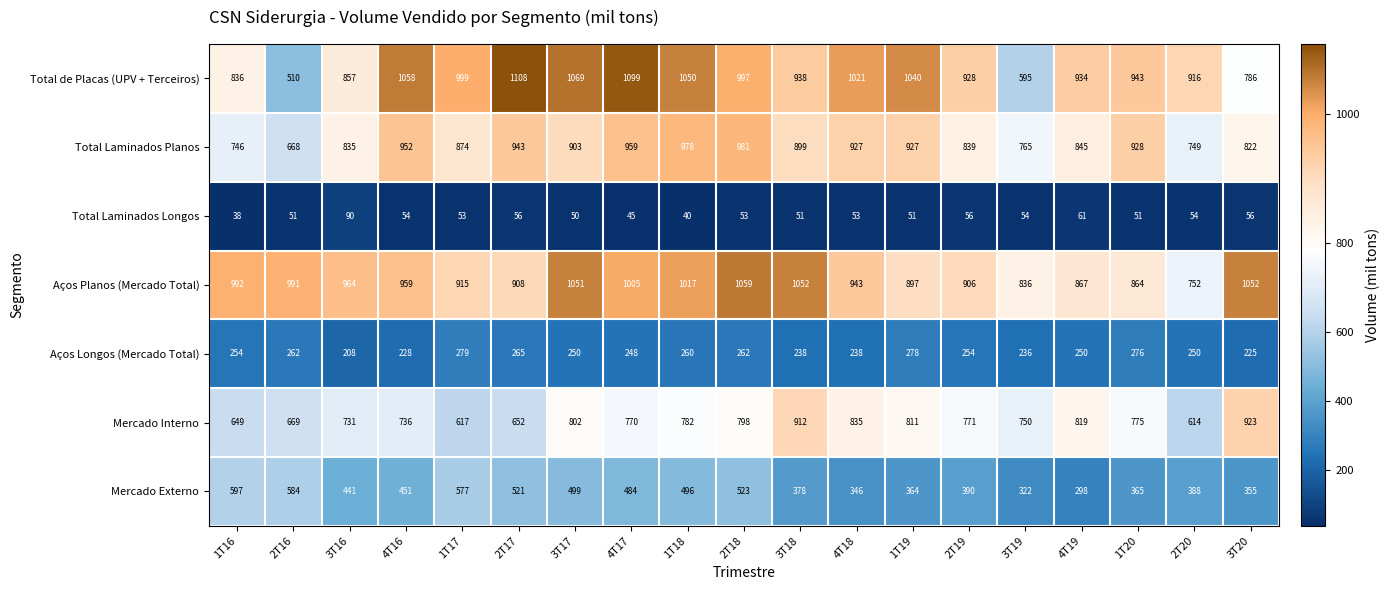

The value of Total Laminados Planos at 4T19 is 845. True or false?

True